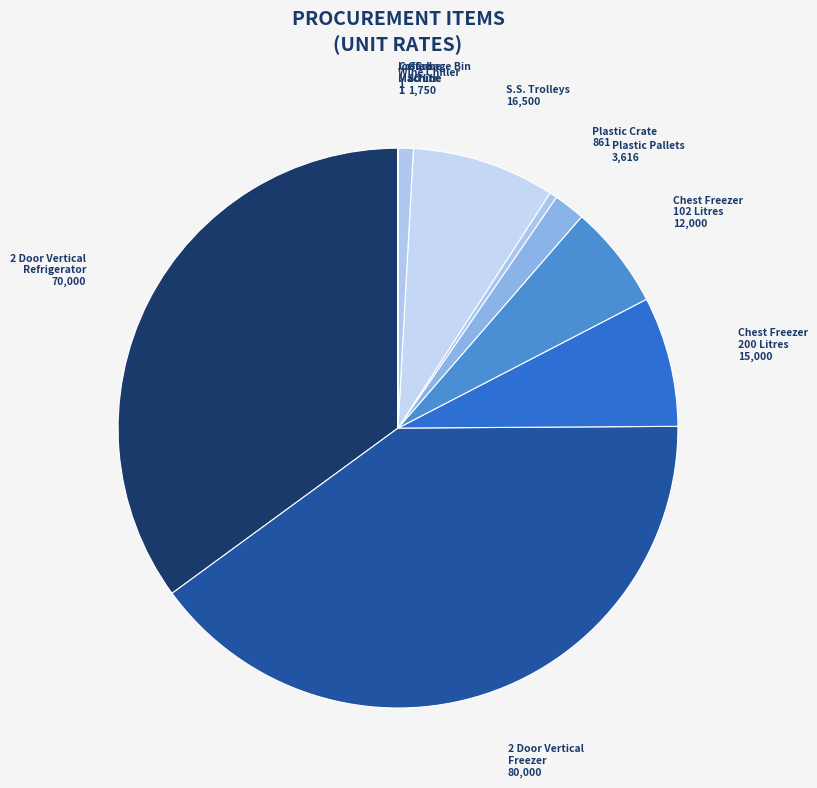

Which has a higher value, Plastic Pallets or 2 Door Vertical Freezer?

2 Door Vertical Freezer